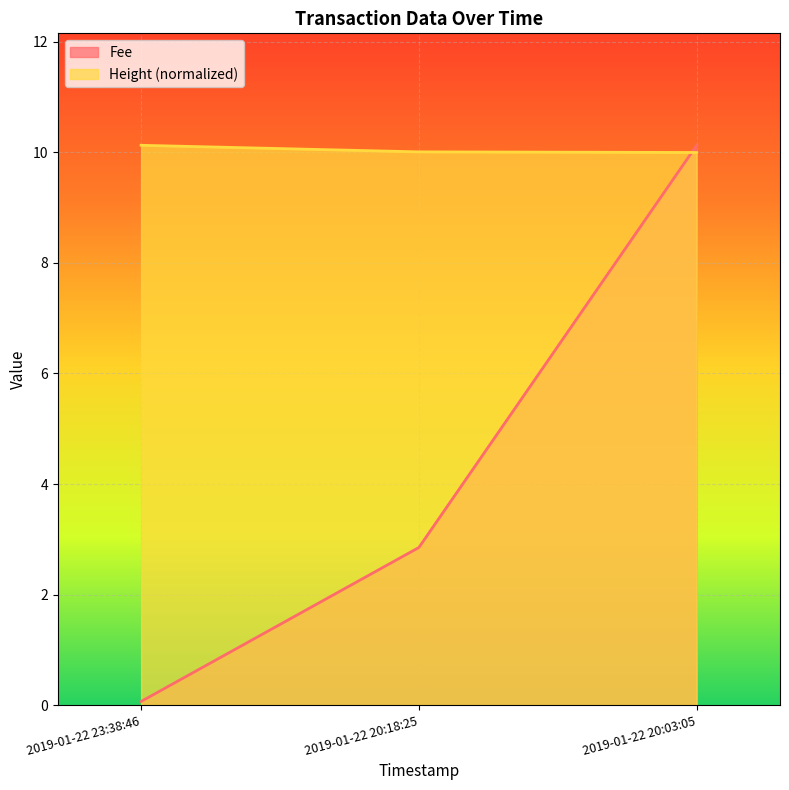

Reading left to right, list all the values displayed in this chart.

Fee: 2019-01-22 23:38:46=0.1	2019-01-22 20:18:25=2.9	2019-01-22 20:03:05=10.1
Height: 2019-01-22 23:38:46=10.1	2019-01-22 20:18:25=10.0	2019-01-22 20:03:05=10.0